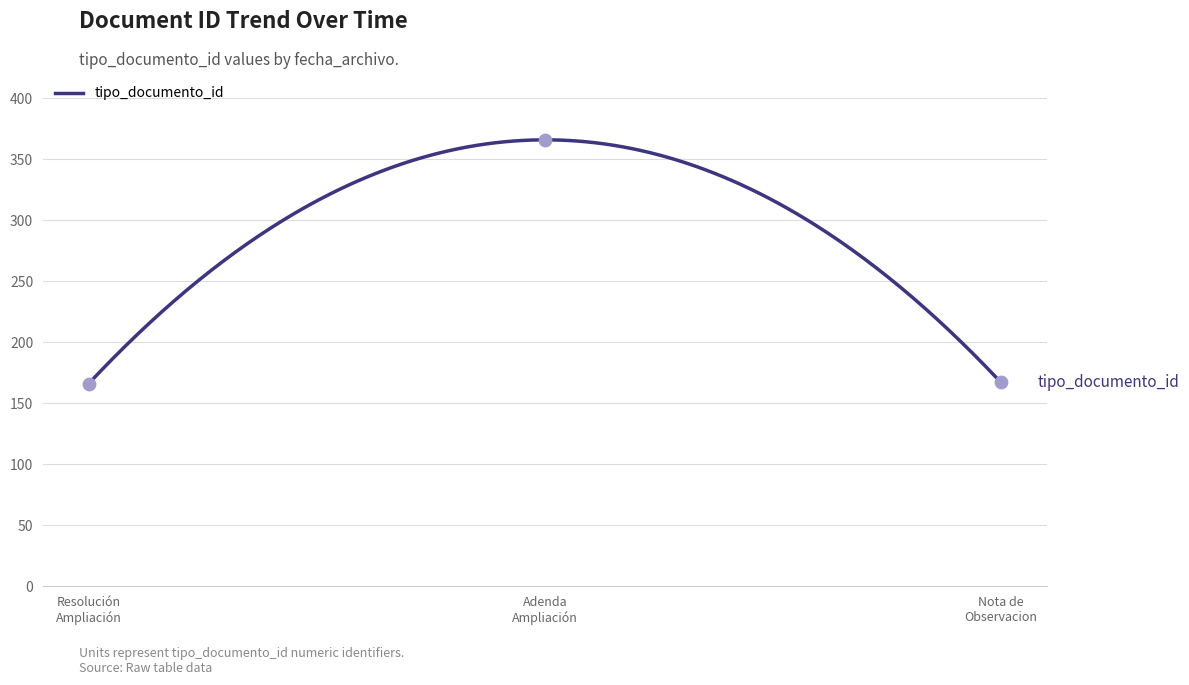

What is the minimum value for tipo_documento_id?

166.0